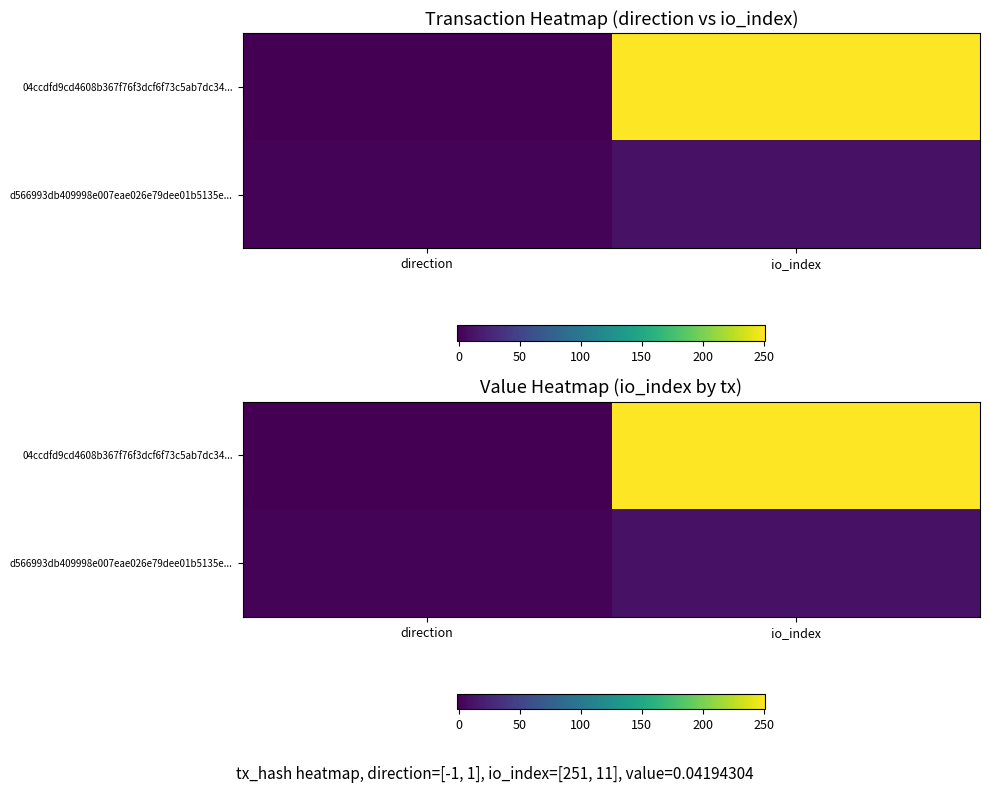

What is the average value of the 04ccdfd9cd4608b367f76f3dcf6f73c5ab7dc34... series?

125